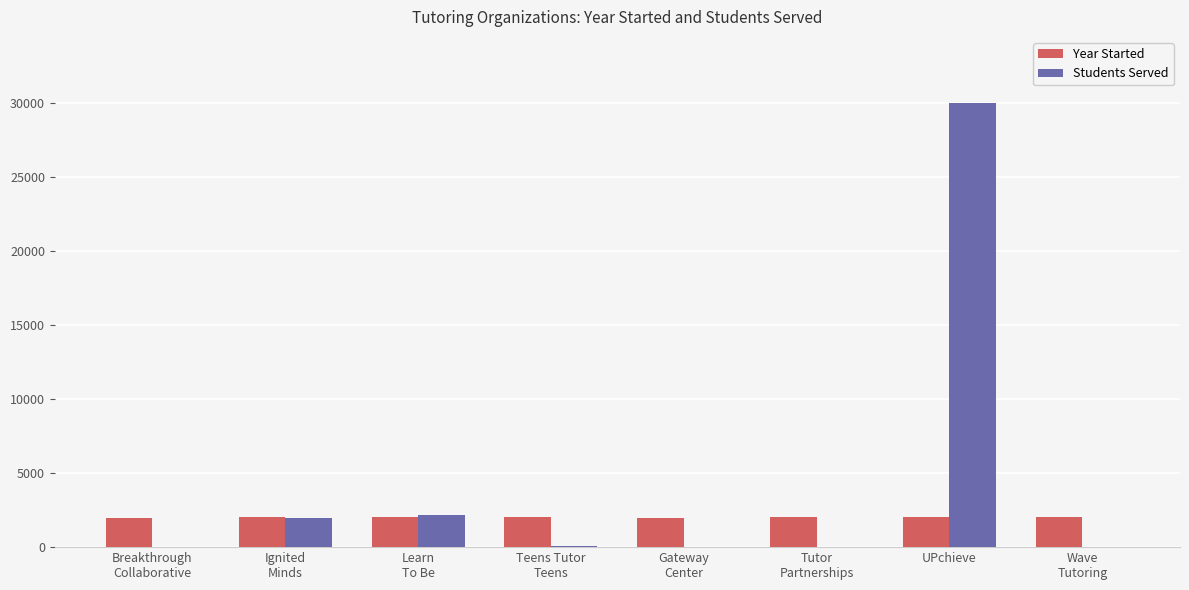

At which category is the sum across all series the highest?

UPchieve